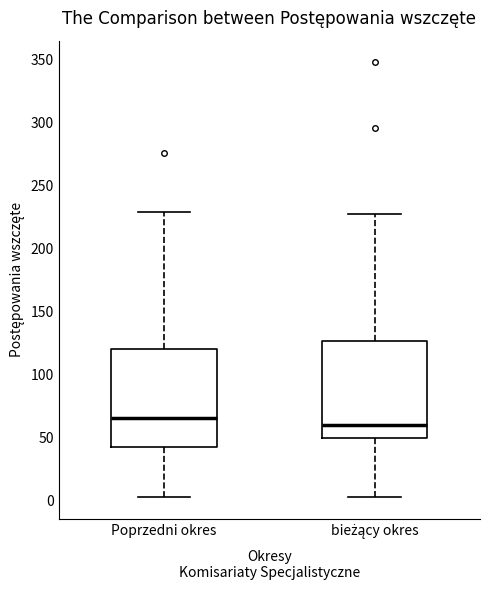

Reading left to right, transcribe this box plot: for each box, give where its median line is, the range the box spans, and where its two whiskers end, as read against the y-axis. The values are not printed on the chart, so give them approximately, as read against the axis.

Poprzedni okres: median 65, box 45 to 120, whiskers 5 to 230
bieżący okres: median 60, box 50 to 125, whiskers 5 to 230